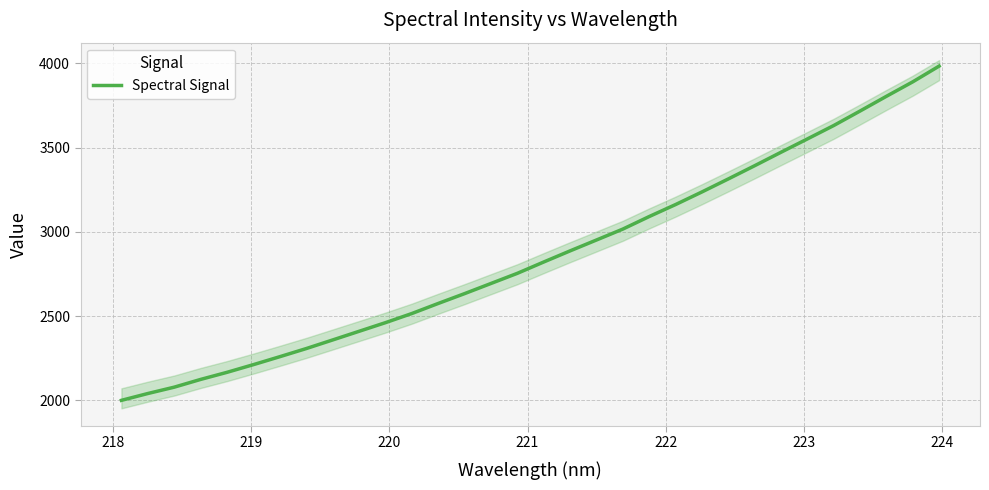

What is the maximum value for Spectral Signal?

3983.2